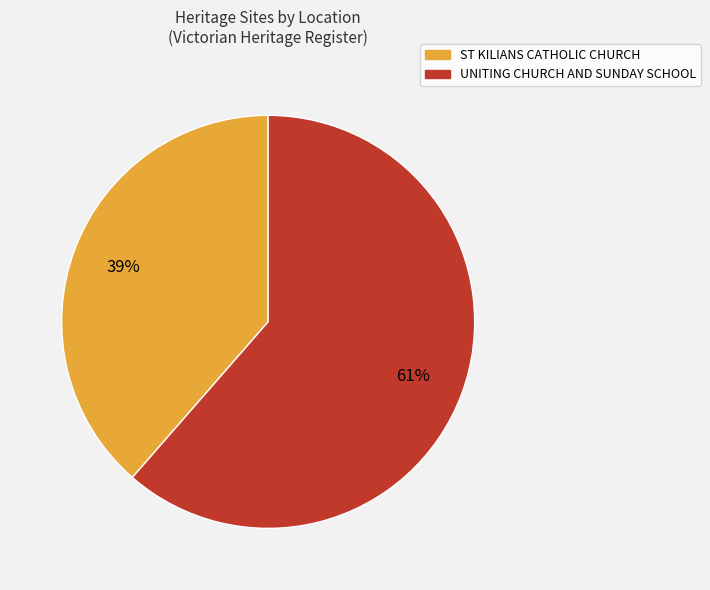

Does any single category account for the majority?

Yes